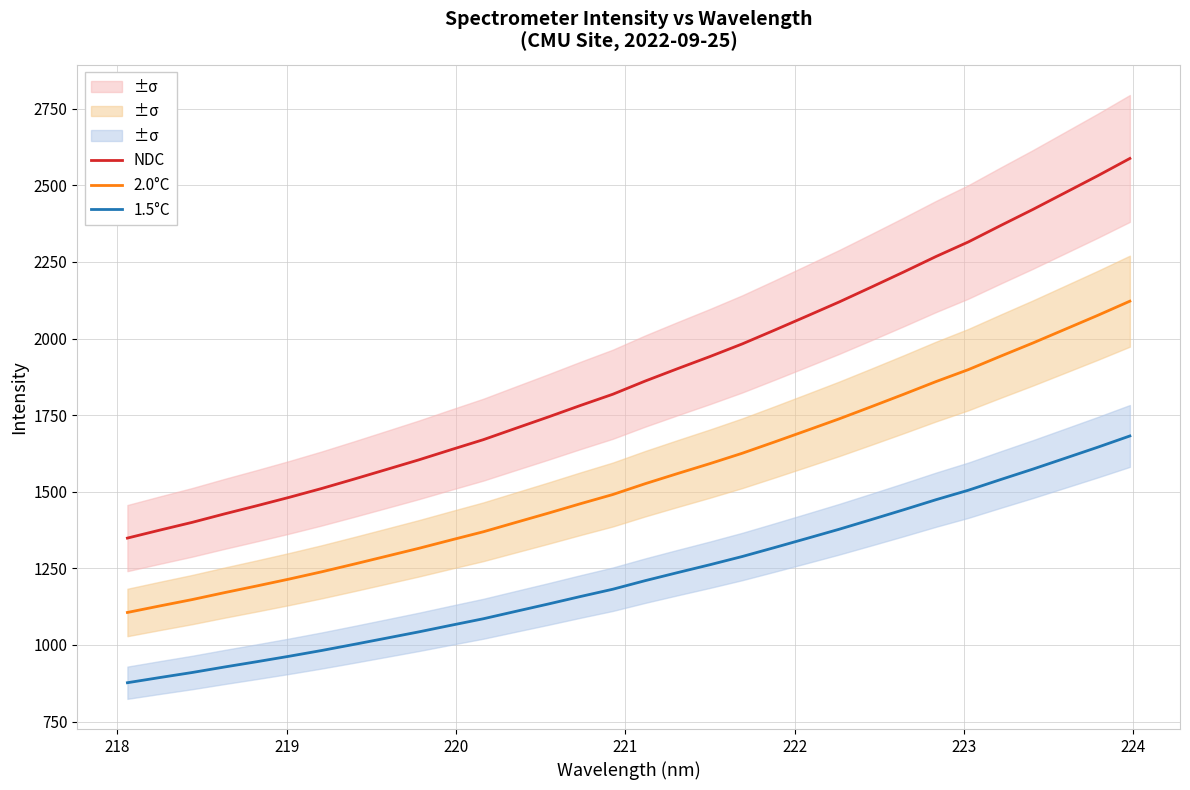

True or false: 1.5°C and 2.0°C intersect in this chart.

False